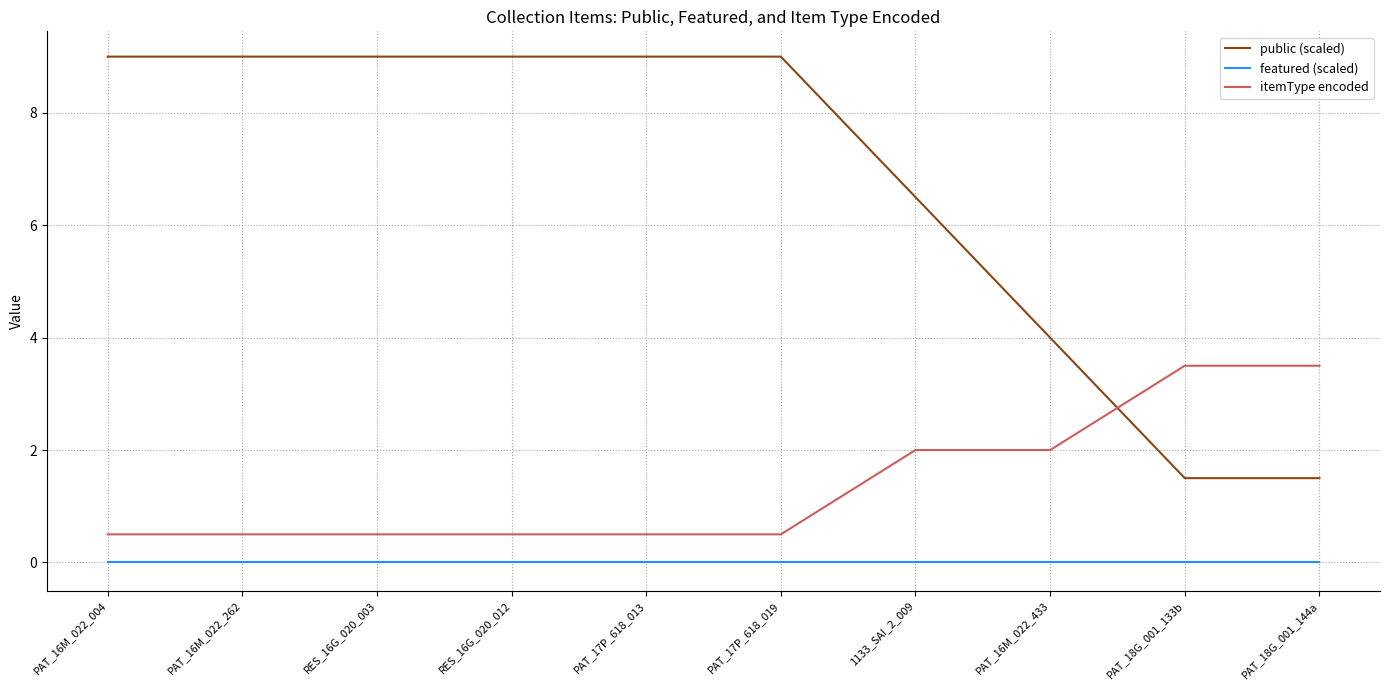

Count the number of data series in this chart.

3